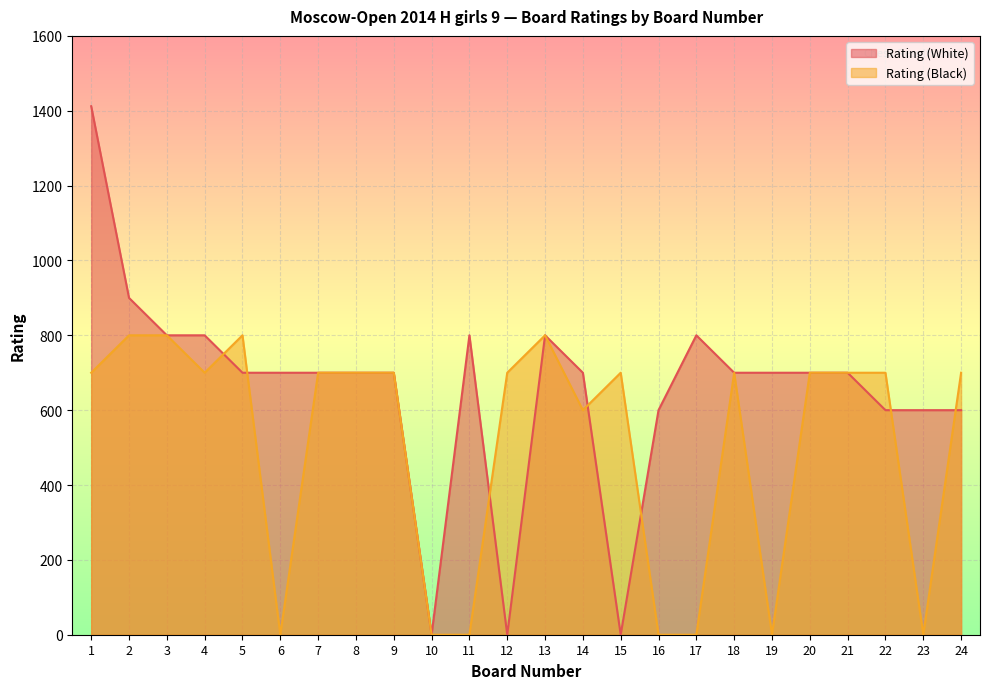

Between 22 and 14, which is larger?

14